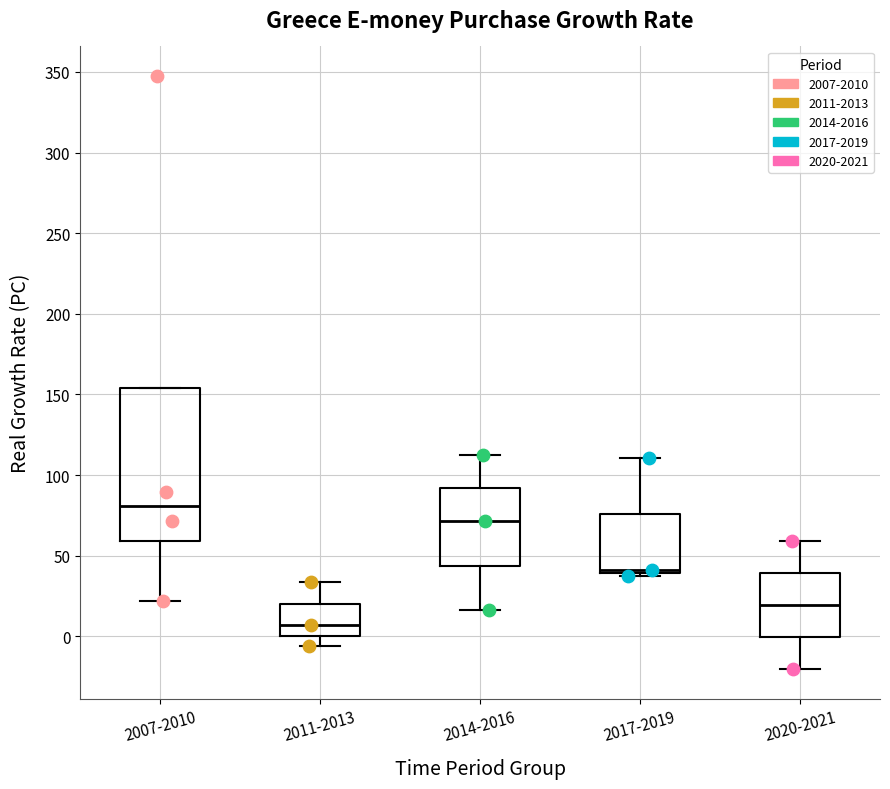

Reading left to right, read every box against the y-axis: the position of its median line, the range the box covers, and the ends of its whiskers. The values are not printed on the chart, so give them approximately, as read against the axis.

2007-2010: median 80, box 60 to 155, whiskers 20 to 155
2011-2013: median 5, box 0 to 20, whiskers -5 to 35
2014-2016: median 70, box 45 to 90, whiskers 15 to 110
2017-2019: median 40 (just above the box's lower edge), box 40 to 75, whiskers 40 (just below the box's lower edge) to 110
2020-2021: median 20, box 0 to 40, whiskers -20 to 60